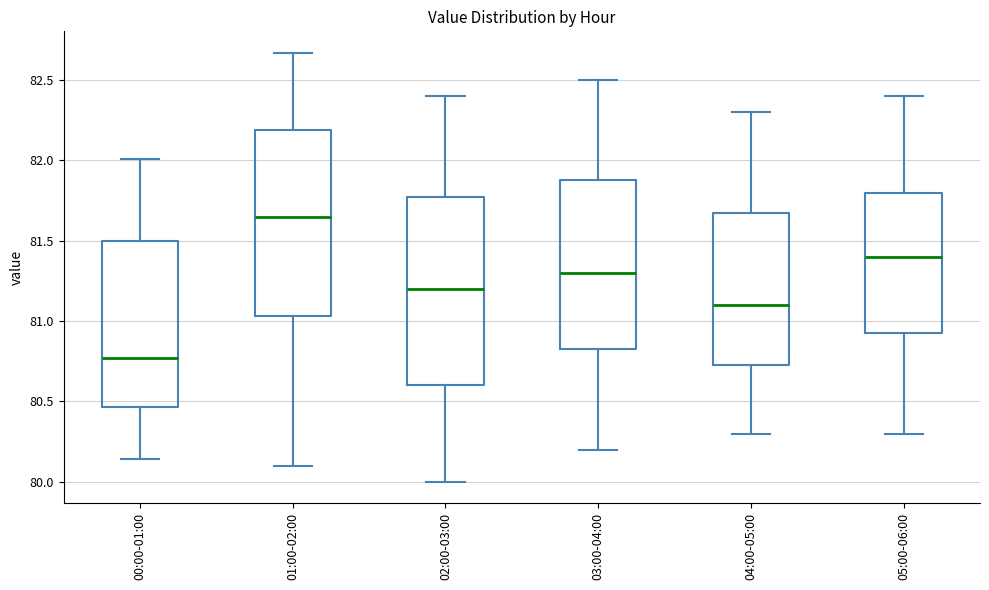

Reading left to right, read every box against the y-axis: the position of its median line, the range the box covers, and the ends of its whiskers. The values are not printed on the chart, so give them approximately, as read against the axis.

00:00-01:00: median 80.75, box 80.45 to 81.50, whiskers 80.15 to 82.00
01:00-02:00: median 81.65, box 81.05 to 82.20, whiskers 80.10 to 82.65
02:00-03:00: median 81.20, box 80.60 to 81.80, whiskers 80.00 to 82.40
03:00-04:00: median 81.30, box 80.85 to 81.90, whiskers 80.20 to 82.50
04:00-05:00: median 81.10, box 80.75 to 81.70, whiskers 80.30 to 82.30
05:00-06:00: median 81.40, box 80.95 to 81.80, whiskers 80.30 to 82.40